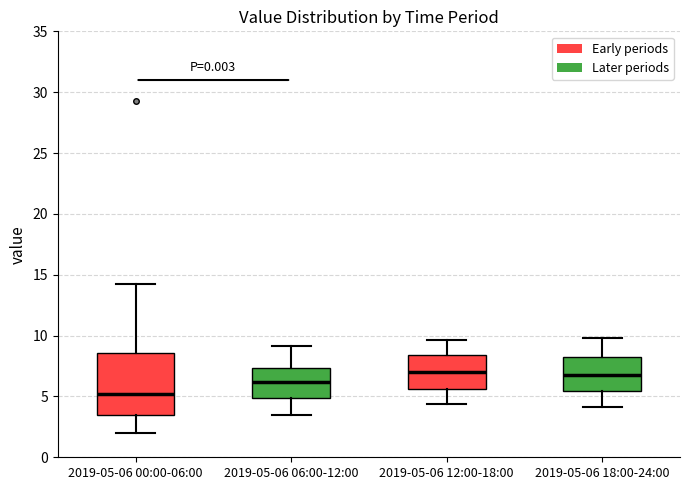

Reading left to right, transcribe this box plot: for each box, give where its median line is, the range the box spans, and where its two whiskers end, as read against the y-axis. The values are not printed on the chart, so give them approximately, as read against the axis.

2019-05-06 00:00-06:00: median 5.0, box 3.5 to 8.5, whiskers 2.0 to 14.5
2019-05-06 06:00-12:00: median 6.0, box 5.0 to 7.5, whiskers 3.5 to 9.0
2019-05-06 12:00-18:00: median 7.0, box 5.5 to 8.5, whiskers 4.5 to 9.5
2019-05-06 18:00-24:00: median 6.5, box 5.5 to 8.5, whiskers 4.0 to 10.0